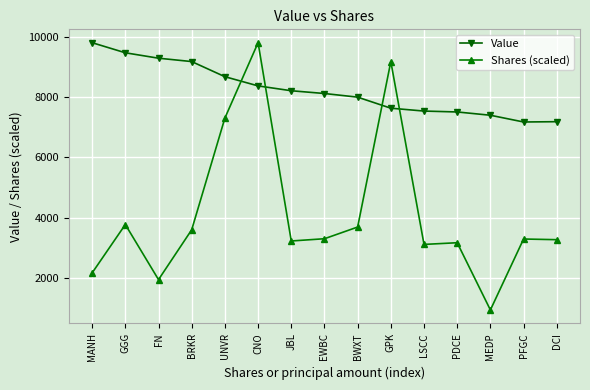

What is the difference between the maximum and second lowest values in the Value series?

2624.0